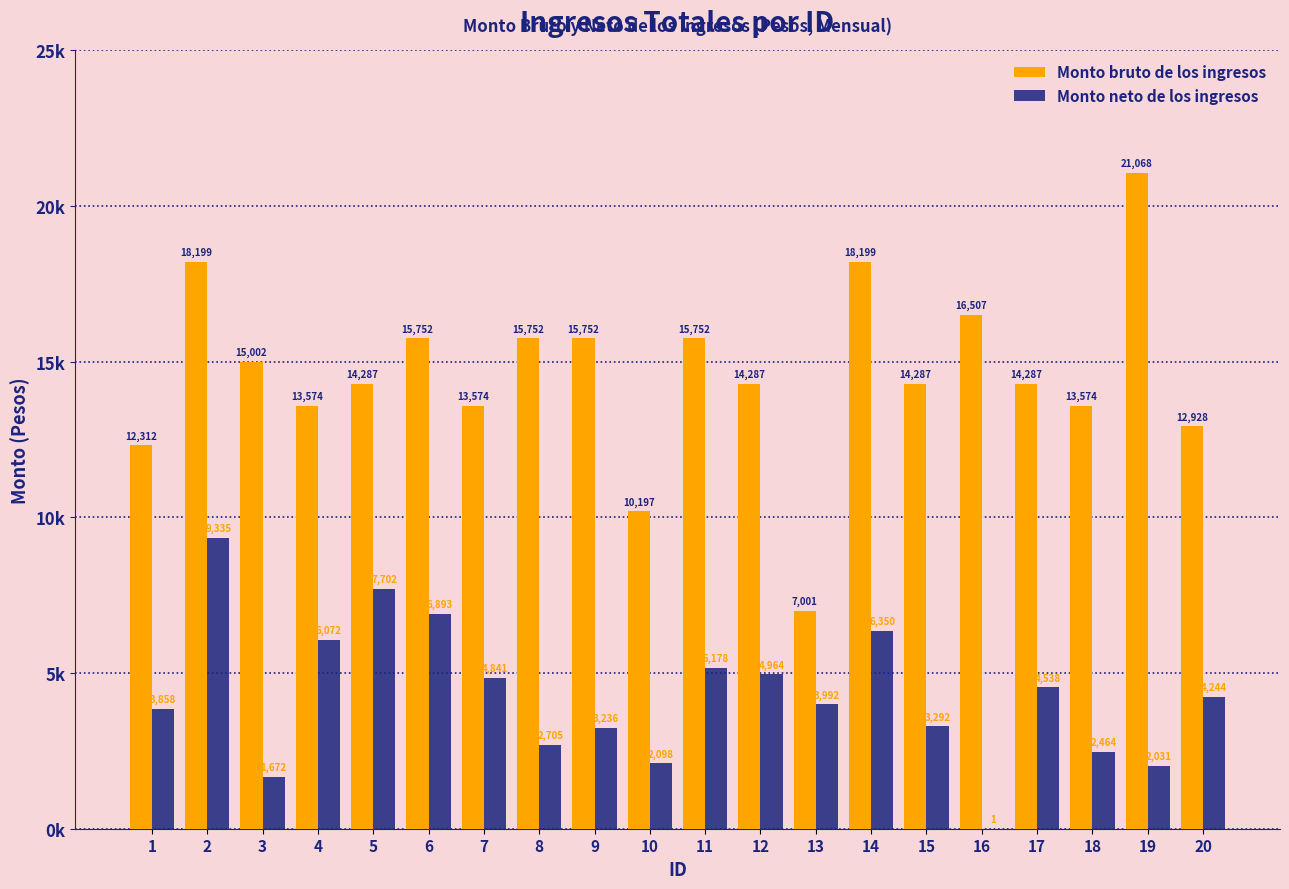

Does the chart contain stacked bars?

No